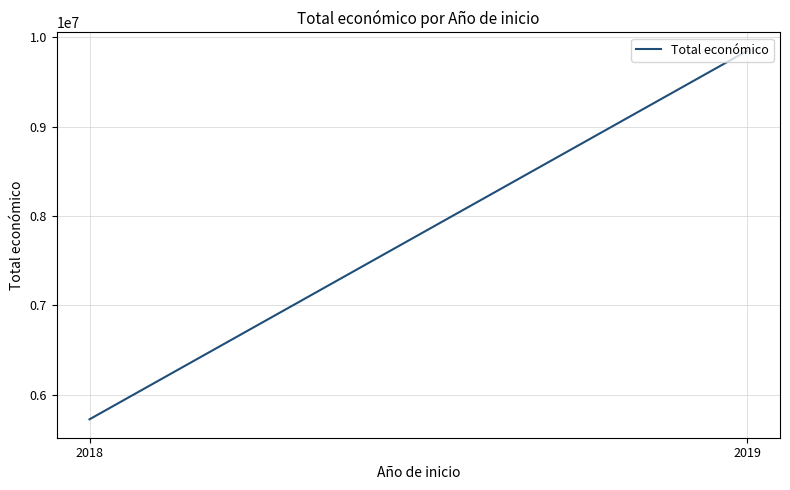

Rank the categories by value from lowest to highest.

2018, 2019